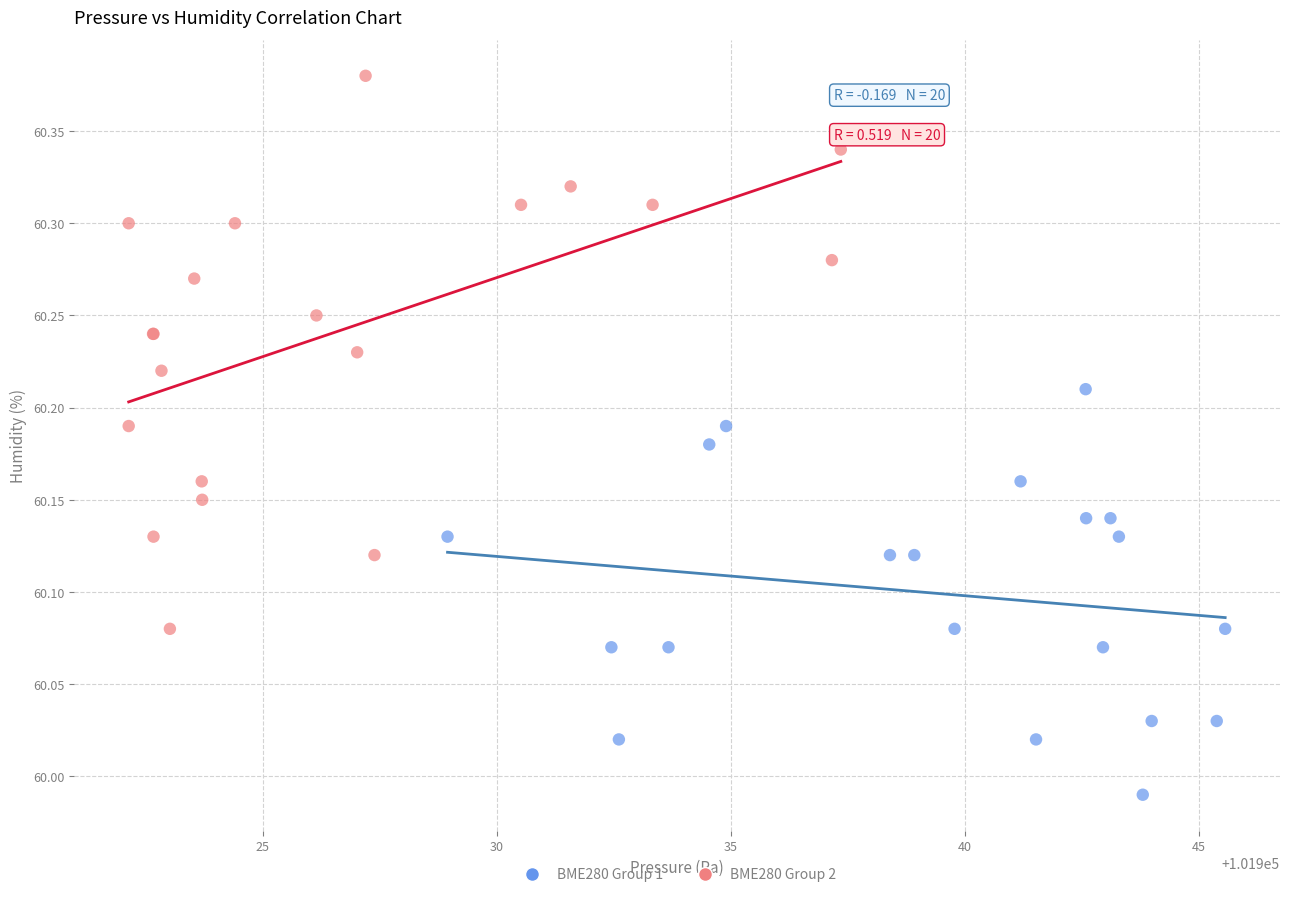

Which series contains the highest Y value?

BME280 Group 2